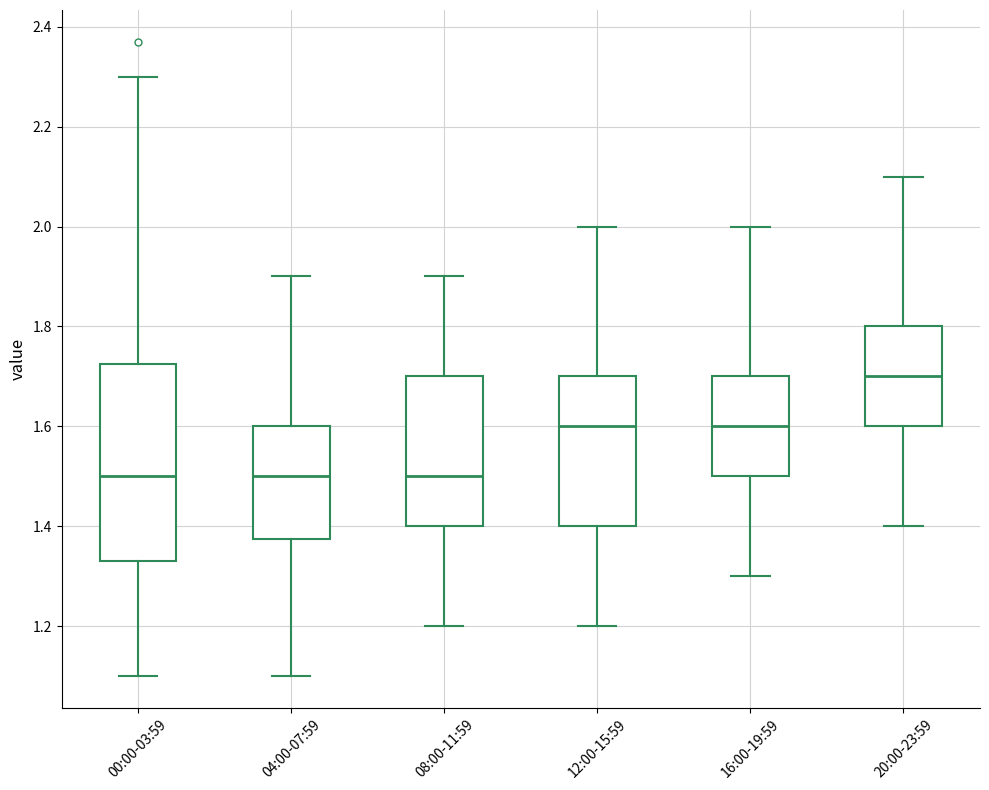

Reading left to right, transcribe this box plot: for each box, give where its median line is, the range the box spans, and where its two whiskers end, as read against the y-axis. The values are not printed on the chart, so give them approximately, as read against the axis.

00:00-03:59: median 1.50, box 1.34 to 1.72, whiskers 1.10 to 2.30
04:00-07:59: median 1.50, box 1.38 to 1.60, whiskers 1.10 to 1.90
08:00-11:59: median 1.50, box 1.40 to 1.70, whiskers 1.20 to 1.90
12:00-15:59: median 1.60, box 1.40 to 1.70, whiskers 1.20 to 2.00
16:00-19:59: median 1.60, box 1.50 to 1.70, whiskers 1.30 to 2.00
20:00-23:59: median 1.70, box 1.60 to 1.80, whiskers 1.40 to 2.10